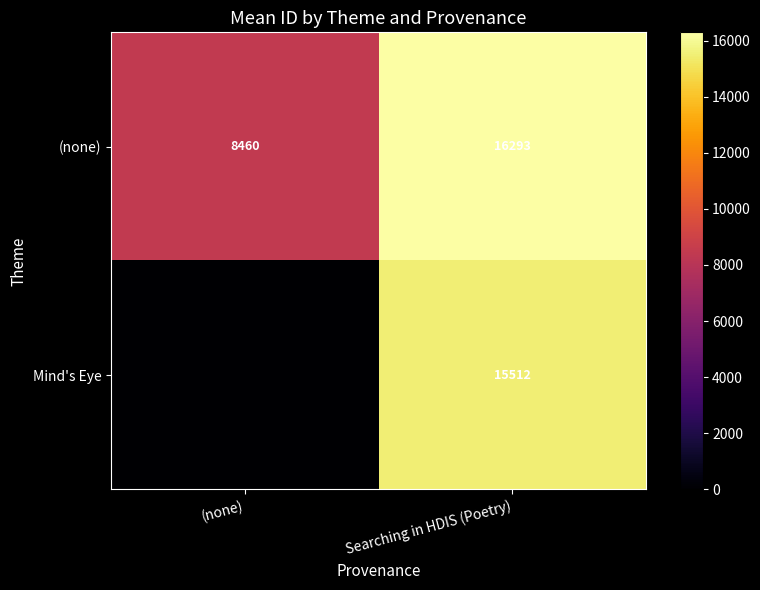

Read the (none) value at Searching in HDIS (Poetry), to the nearest 100.

16300